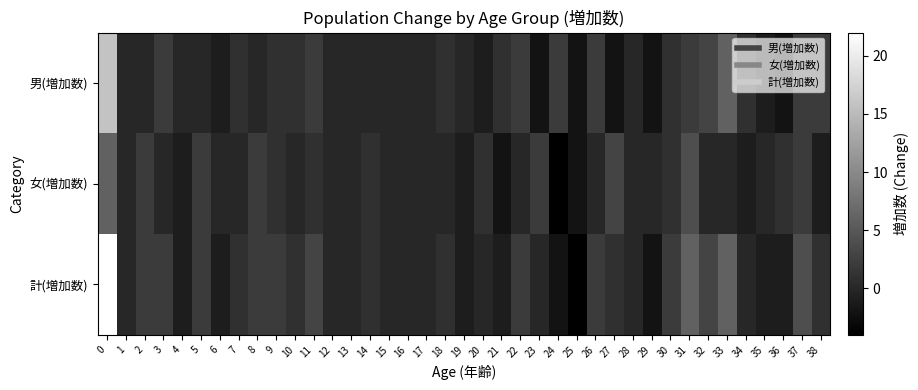

What is the total value across all series at 37?

8